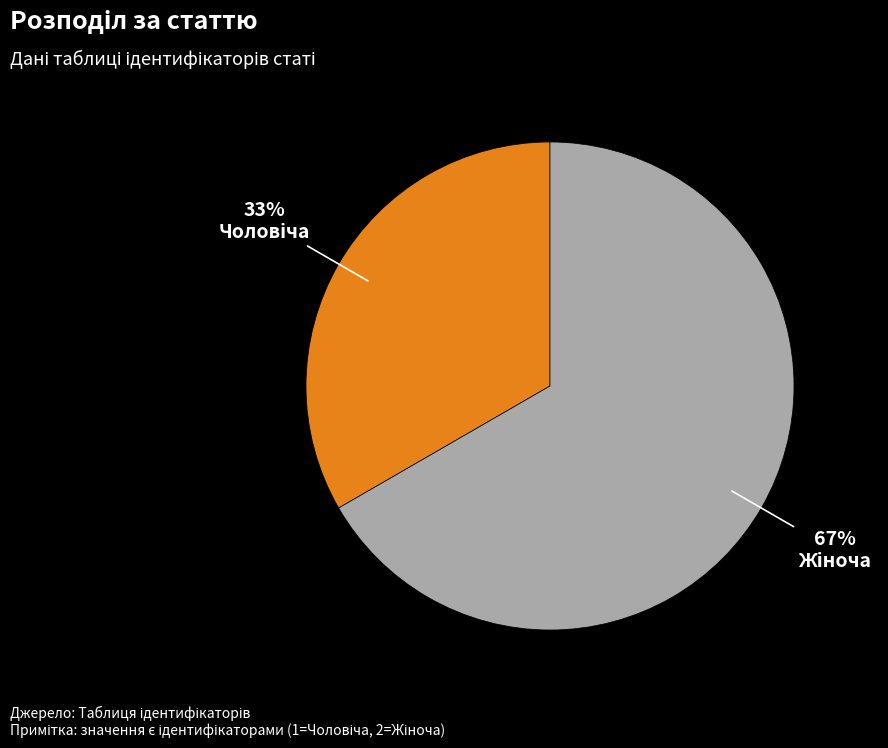

Is there any slice that represents more than half of the pie?

Yes